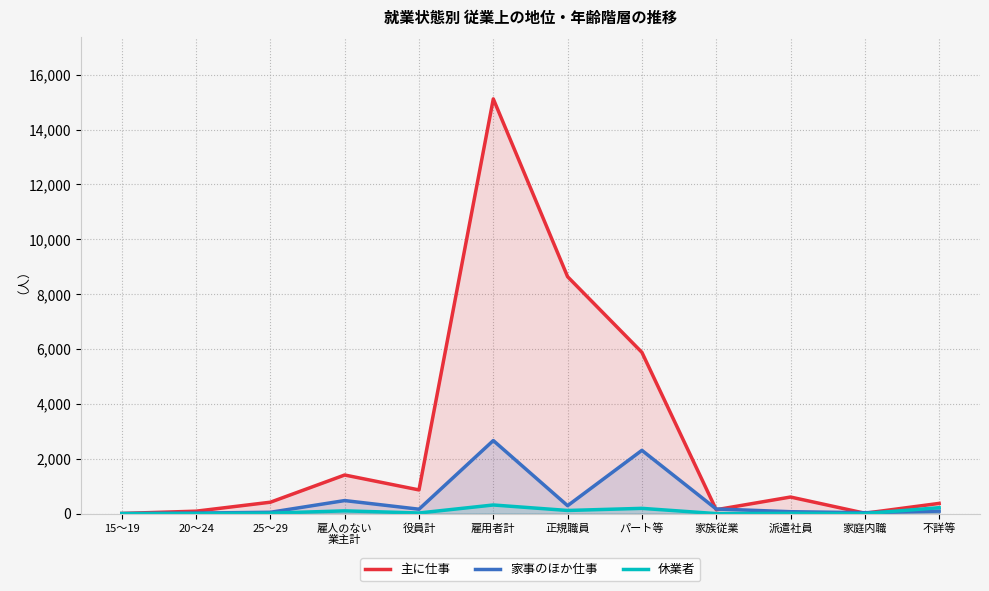

Does the chart display data point markers on the line(s)?

No